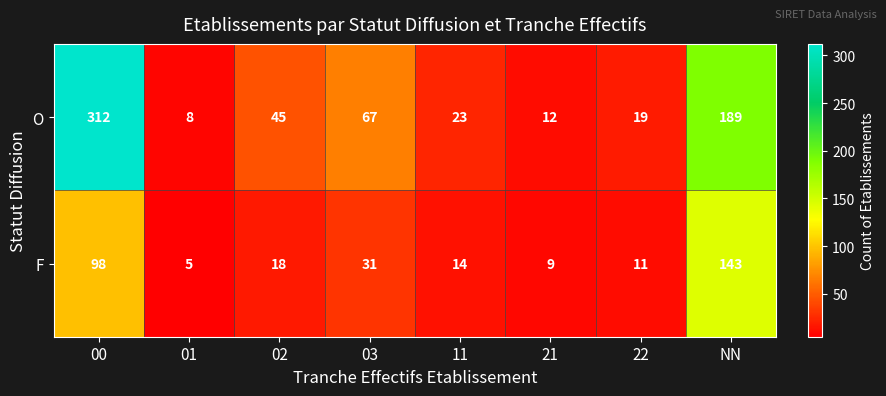

Rank the series by their average value, from highest to lowest.

O, F